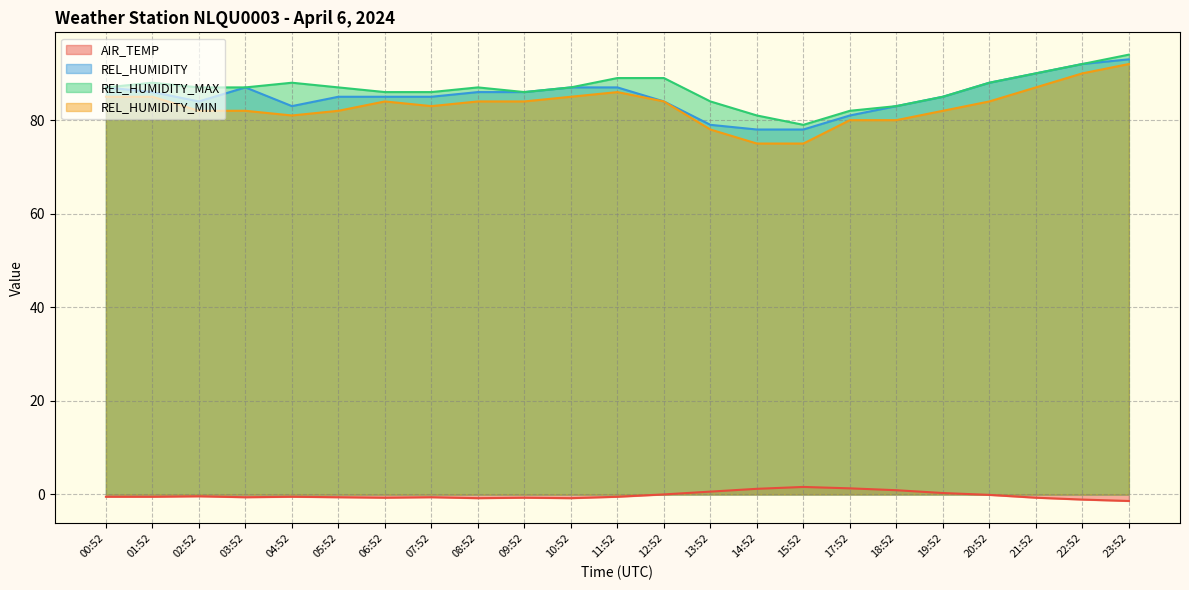

The AIR_TEMP series shows -1.1 at 10:52. True or false?

False